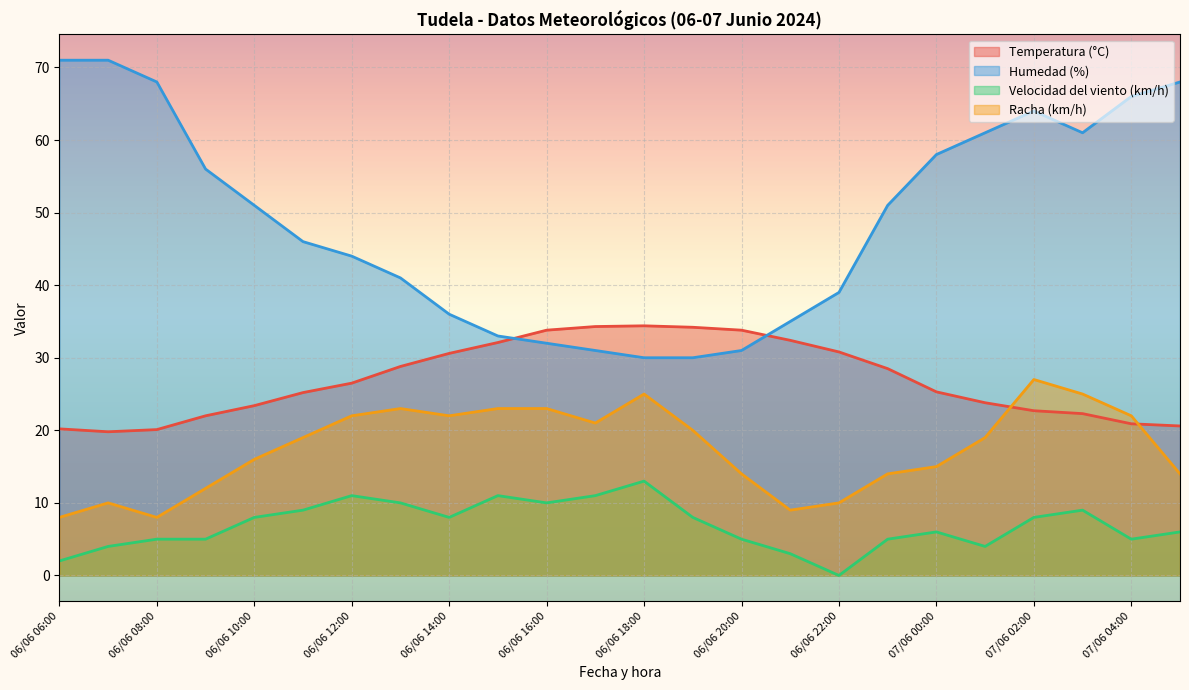

Which series ends up on top after the final intersection of Temperatura (°C) and Humedad (%)?

Humedad (%)